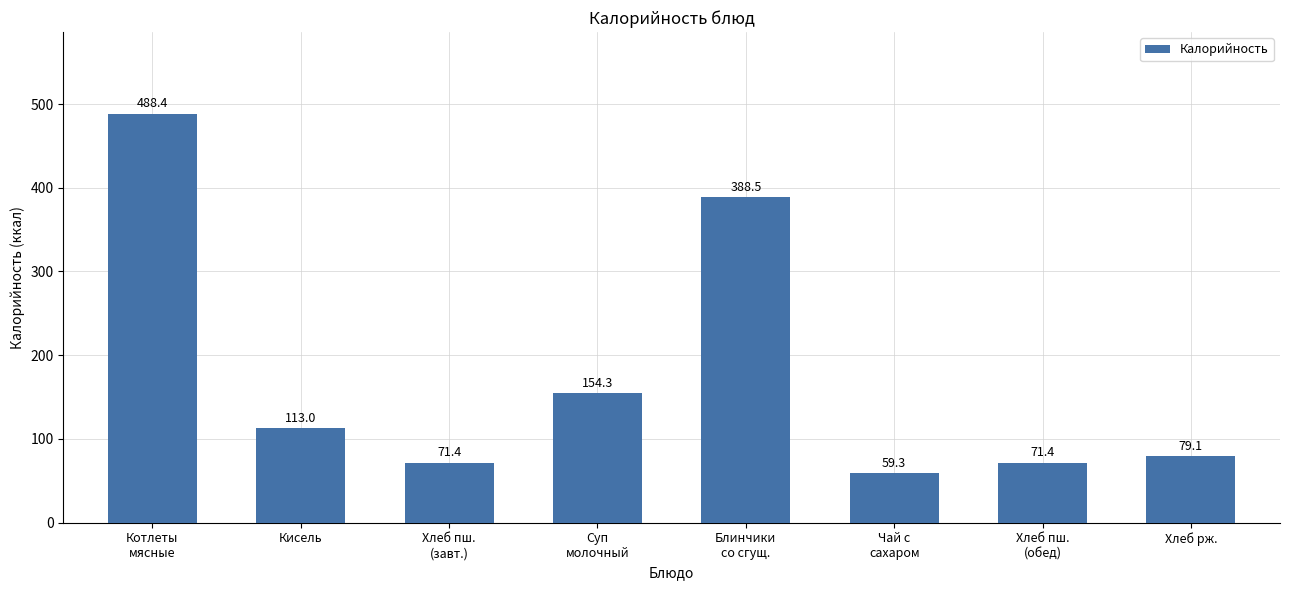

Reading left to right, what are all the values shown in this chart?

Котлеты
мясные=488.4	Кисель=113.0	Хлеб пш.
(завт.)=71.4	Суп
молочный=154.3	Блинчики
со сгущ.=388.5	Чай с
сахаром=59.3	Хлеб пш.
(обед)=71.4	Хлеб рж.=79.1